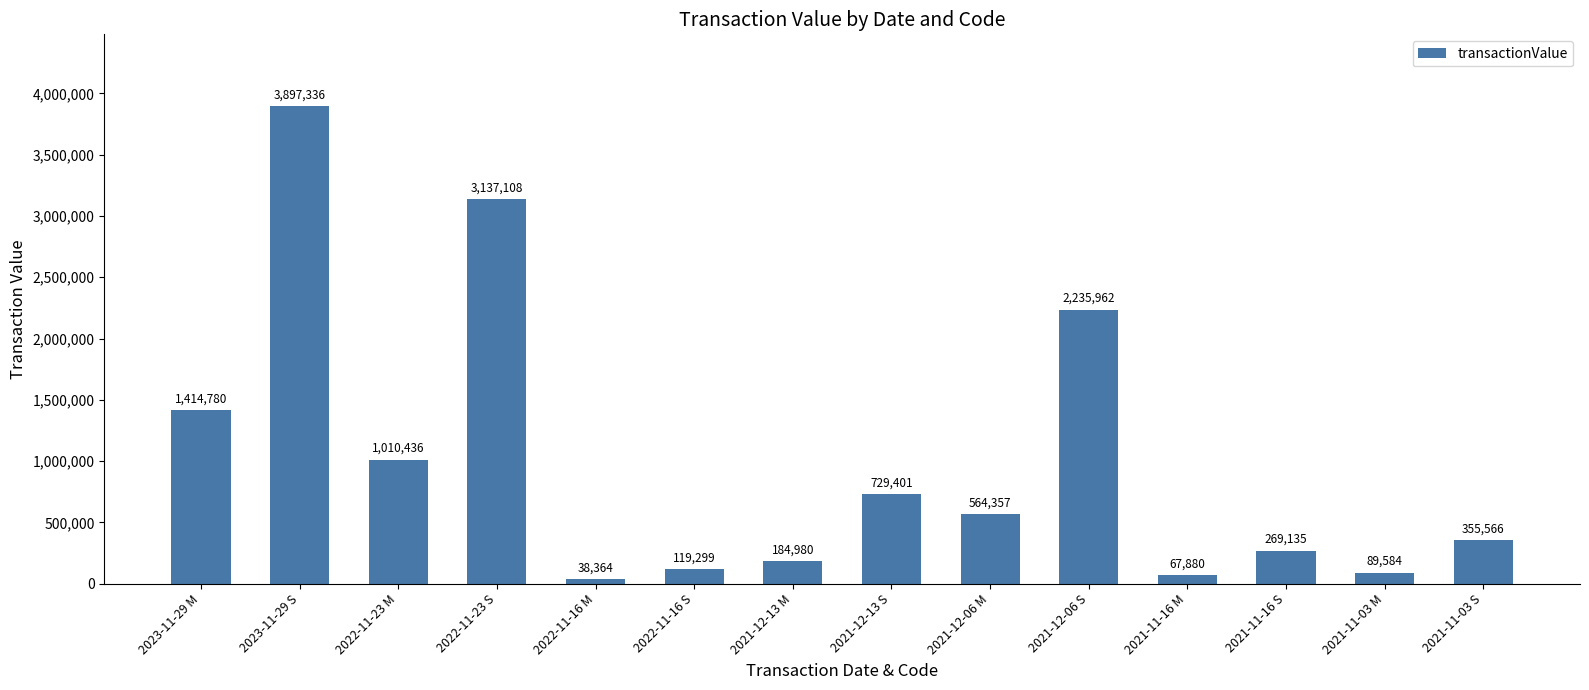

The value at 2021-12-06 S is 2235962. True or false?

True